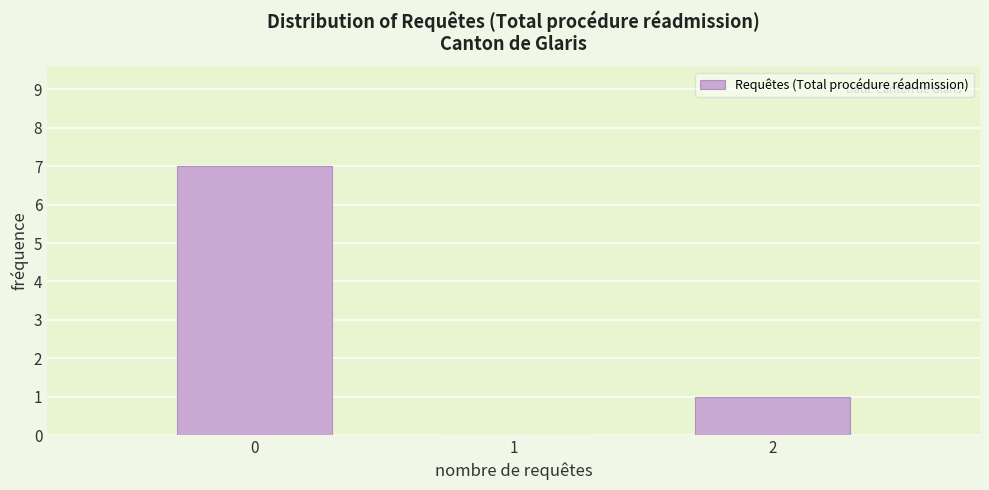

How tall is the bar that spans 1.5 to 2.5 on the x-axis? The values are not printed on the chart, so give them approximately, as read against the axis.

1